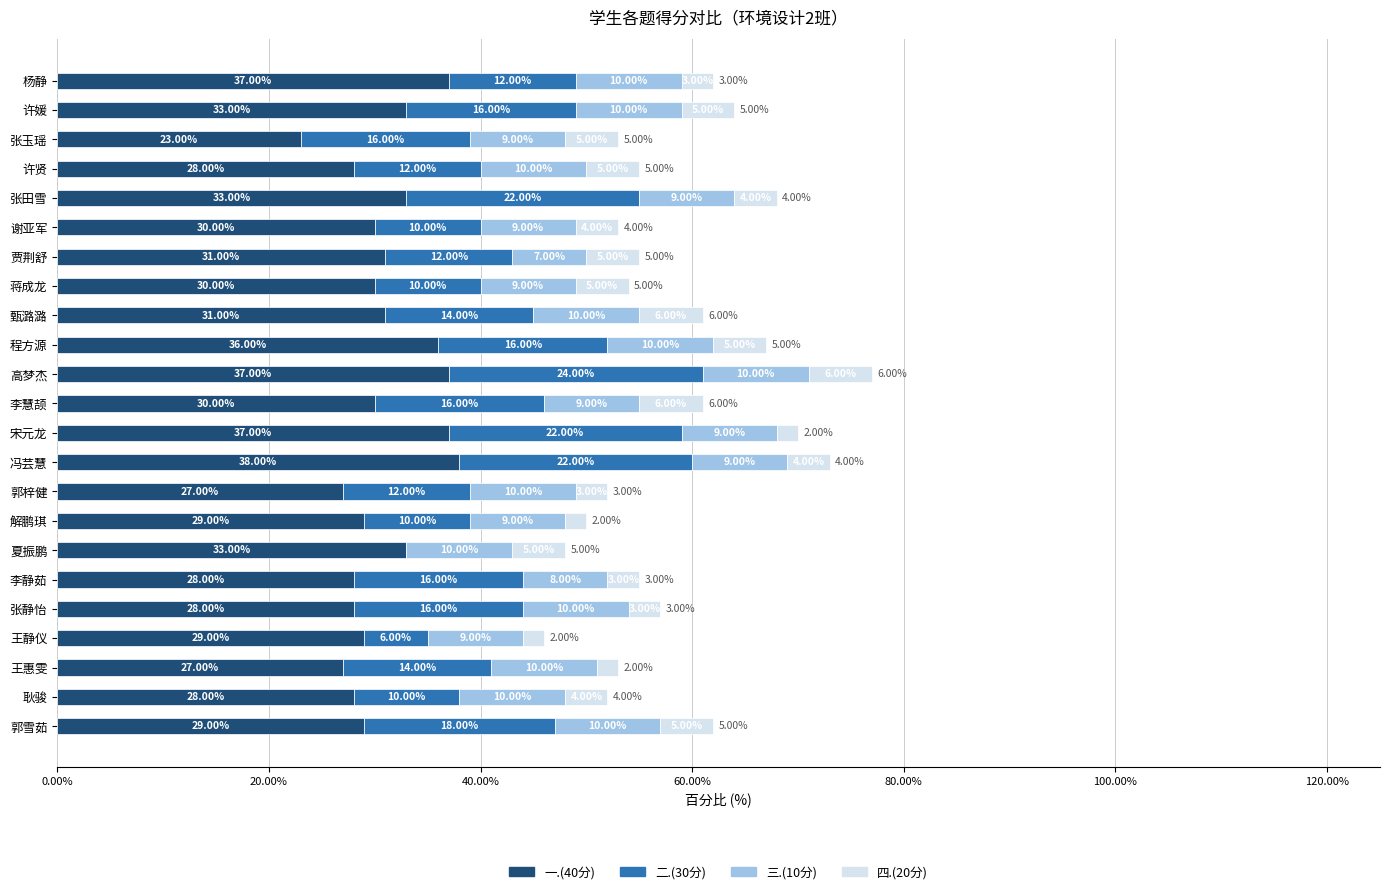

At which category is the sum across all series the highest?

高梦杰